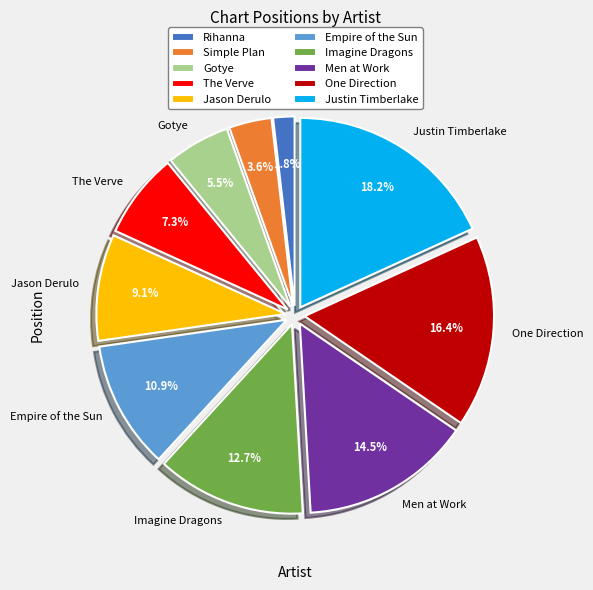

What is the ratio of the value at Justin Timberlake to the value at Empire of the Sun?

1.7